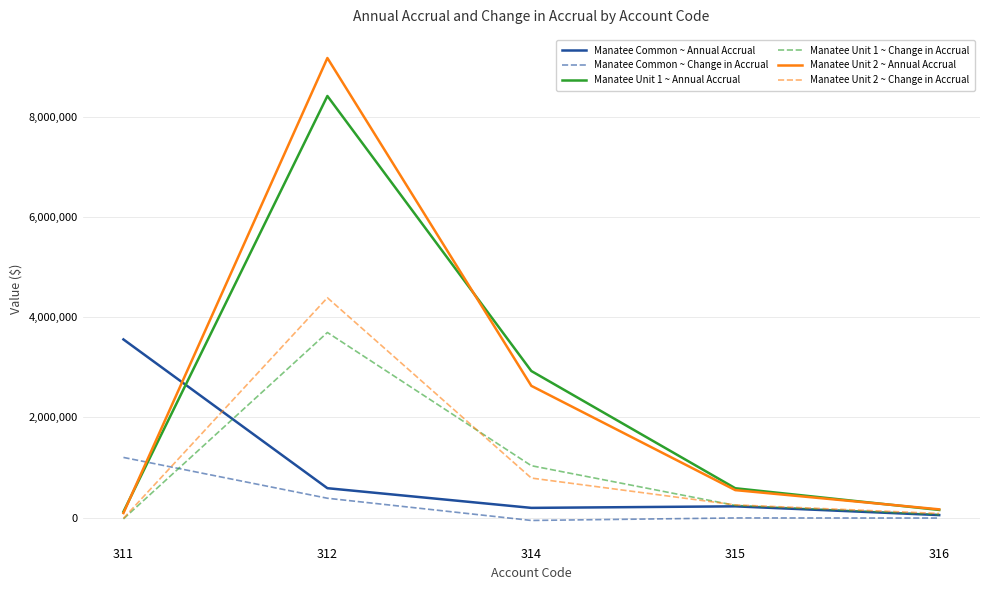

What is the average value of the Manatee Common ~ Annual Accrual series?

922888